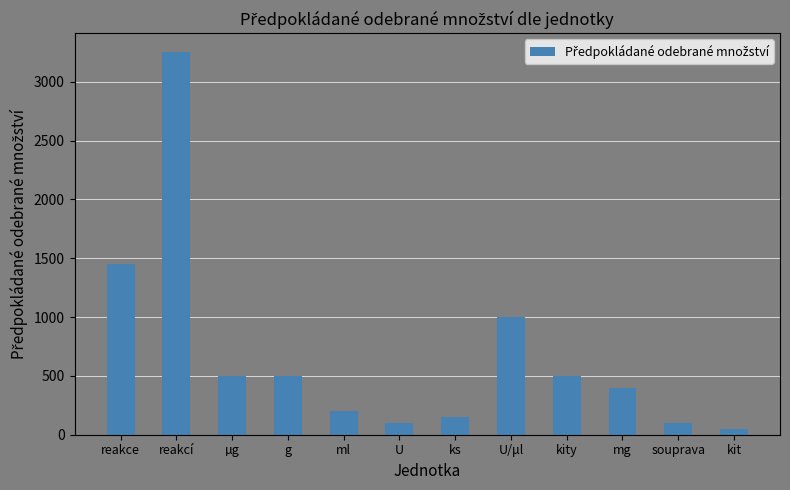

Reading right to left, transcribe all the data shown in this chart.

kit=50	souprava=100	mg=400	kity=500	U/μl=1000	ks=150	U=100	ml=200	g=500	µg=500	reakcí=3250	reakce=1450